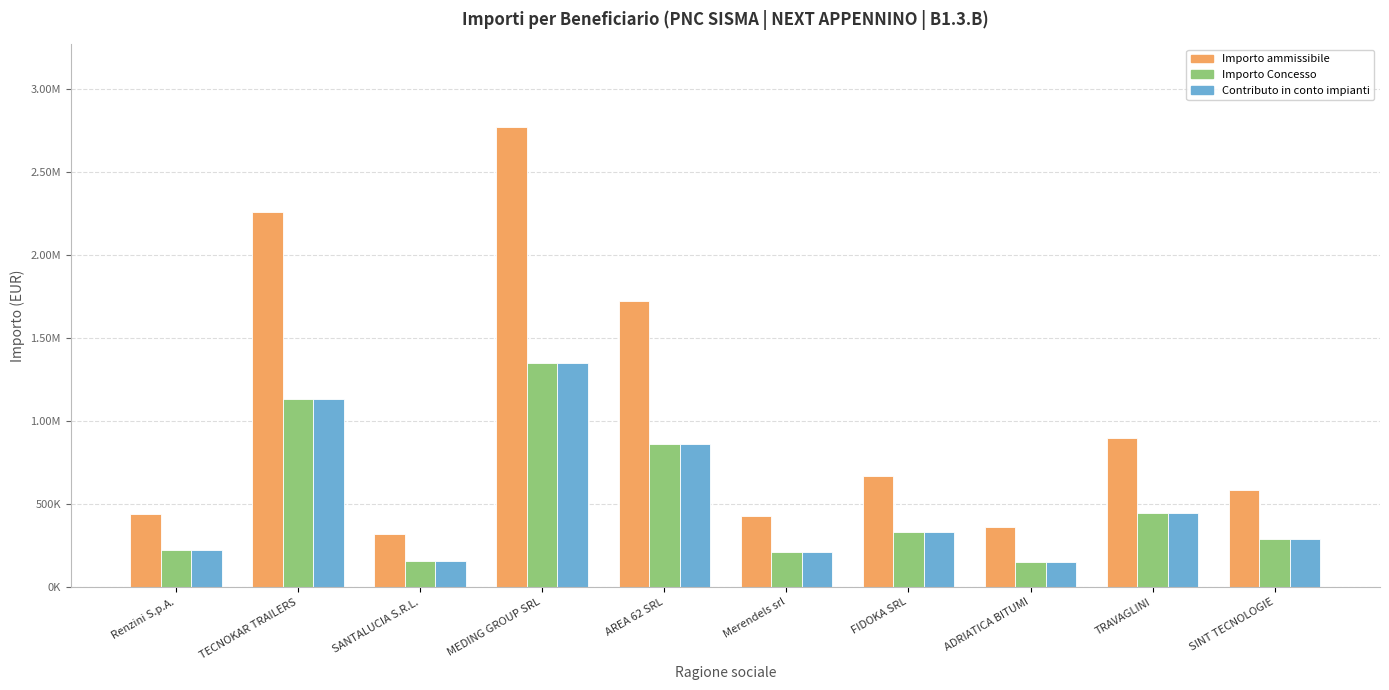

Does the chart contain any negative values?

No